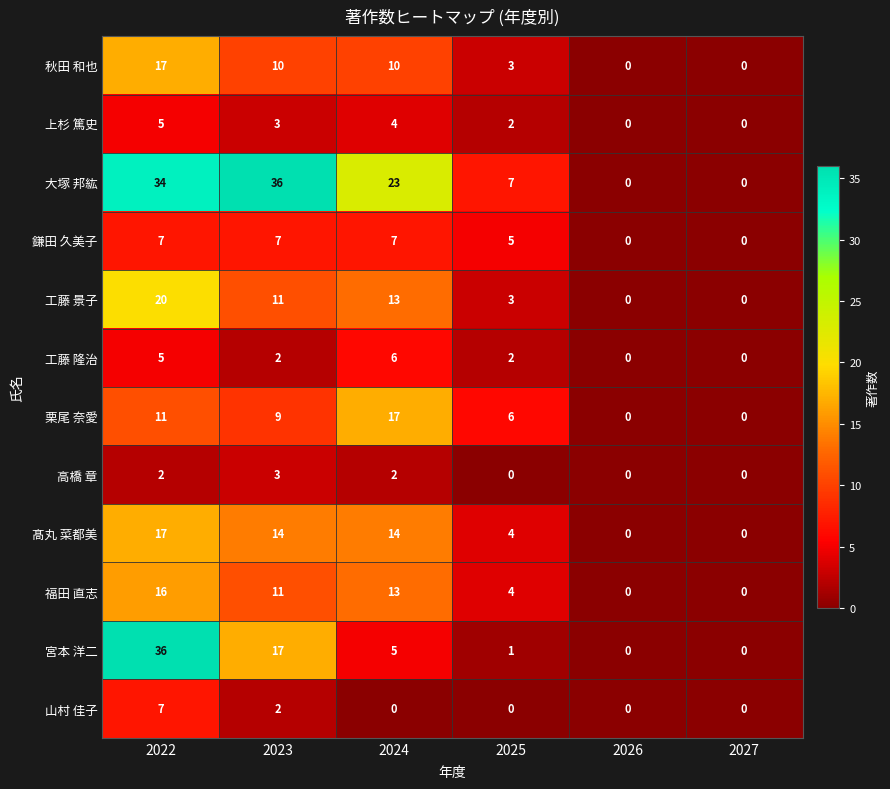

What is the spread (max minus min) of values at 2024?

23